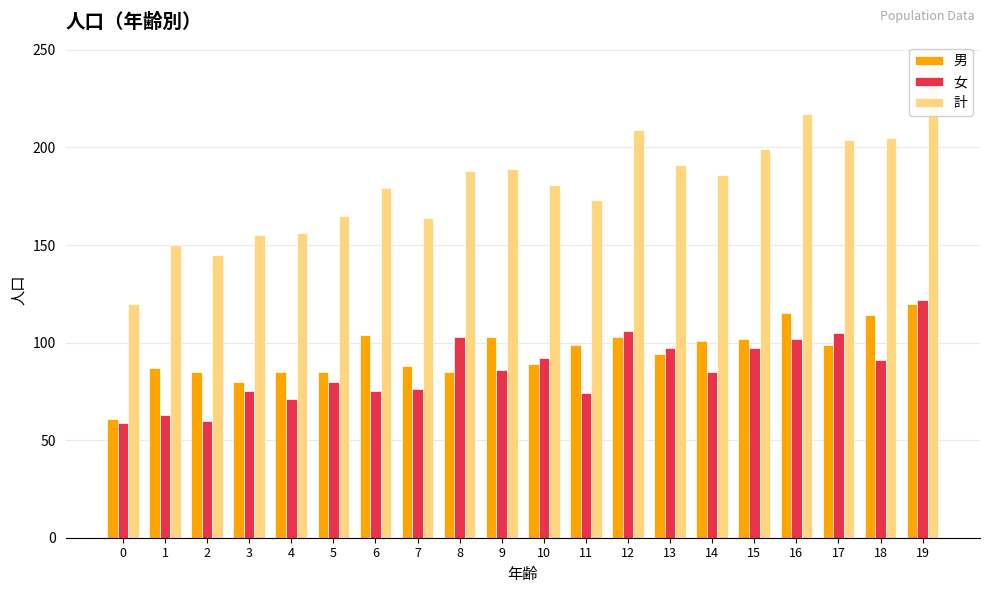

What is the difference between the 女 values at 10 and 9?

6